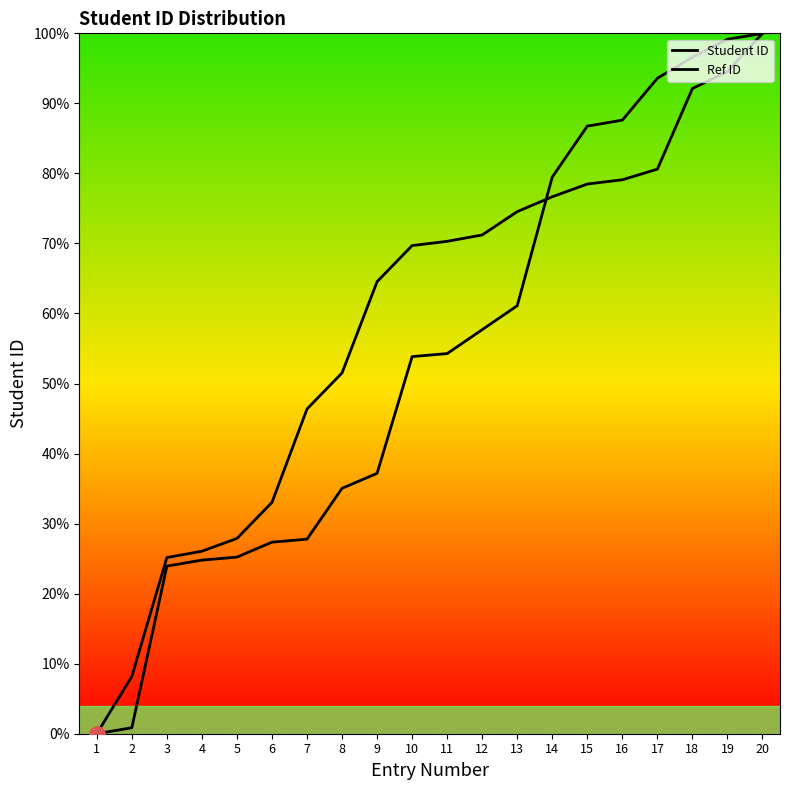

Does the chart have visible grid lines?

No